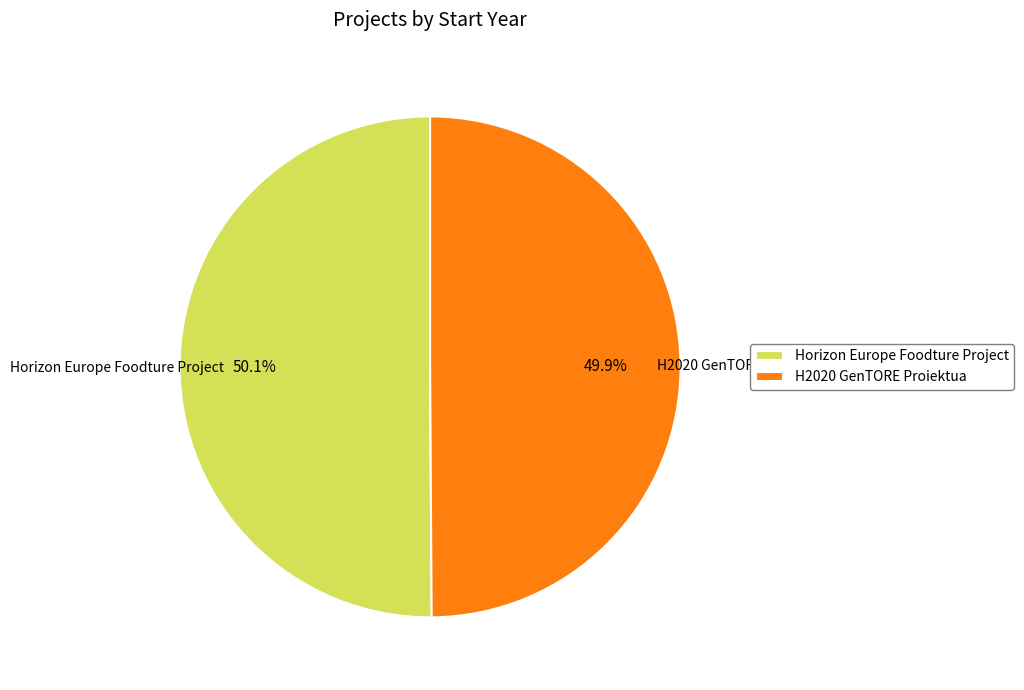

Is it true that H2020 GenTORE Proiektua is 50% of the pie?

True